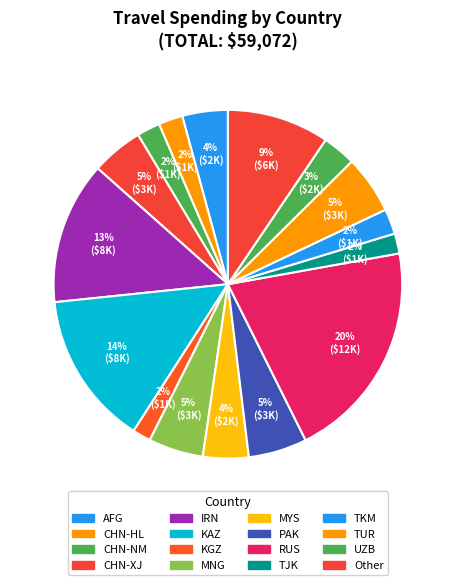

To the nearest percent, what percentage of the pie is RUS?

20%